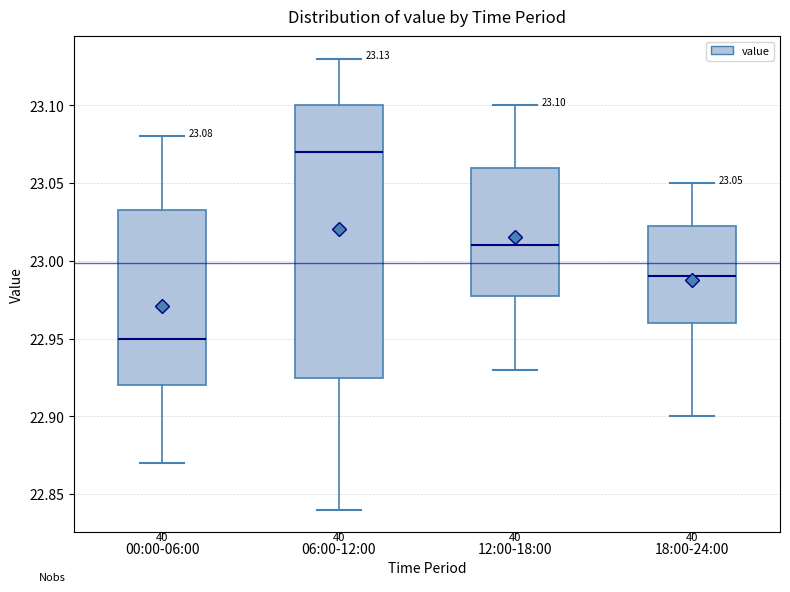

Comparing the boxes themselves (not the whiskers), which one is the tallest?

06:00-12:00